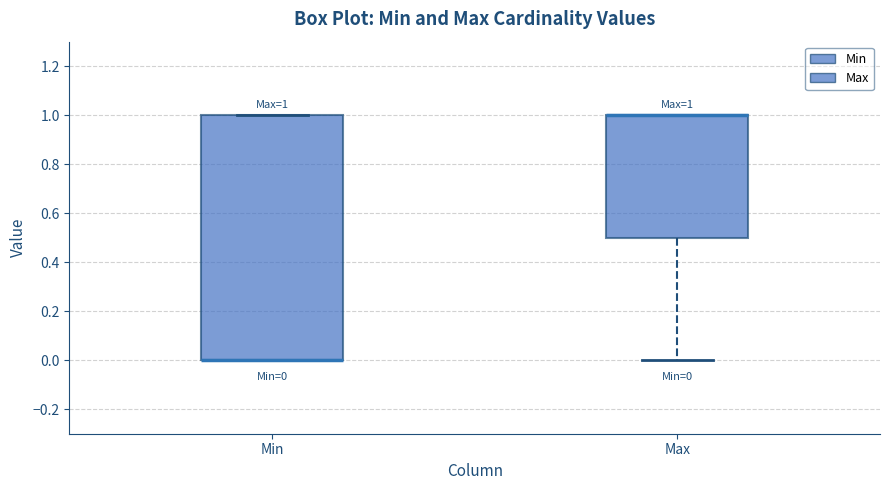

Which box is the tallest, from its lower edge to its upper edge?

Min